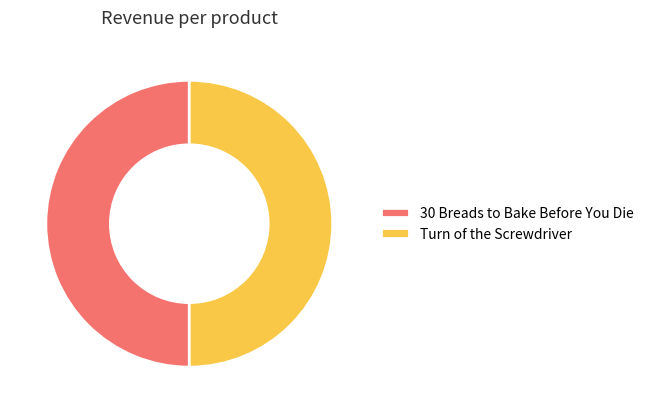

How many segments does this pie chart have?

2